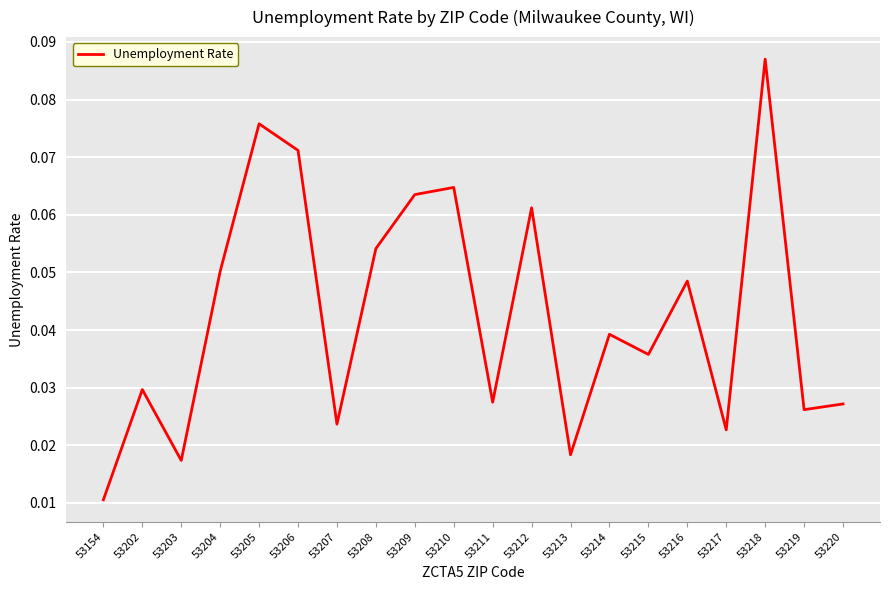

At which category does the chart reach its minimum across all series?

53154